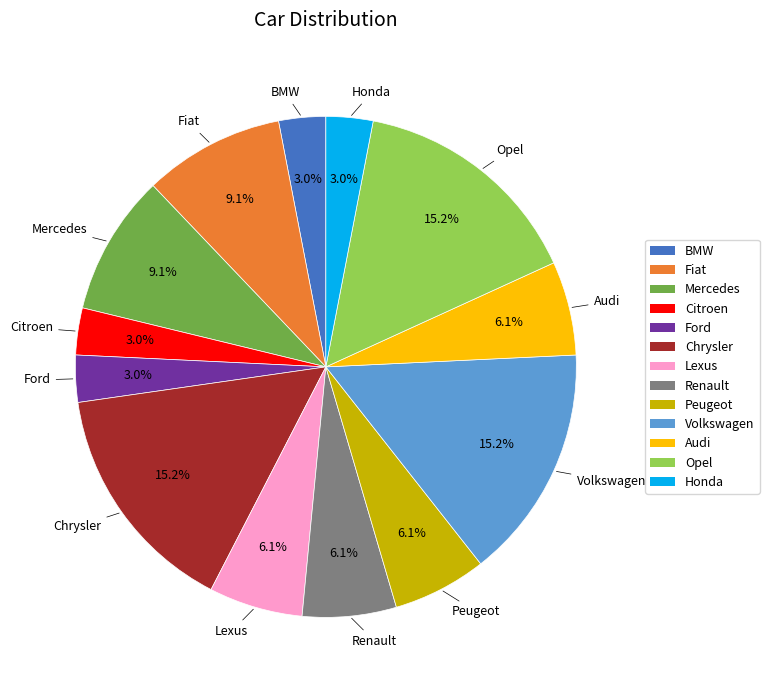

What percentage is the Chrysler slice, to the nearest percent?

15%